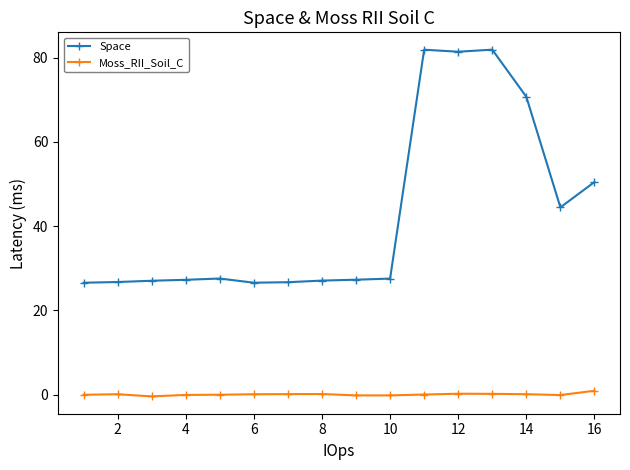

Which series has the widest spread of values?

Space